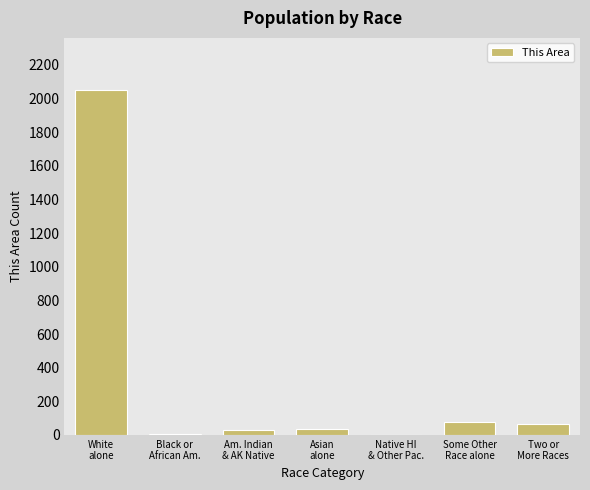

What is the greatest value displayed?

2052